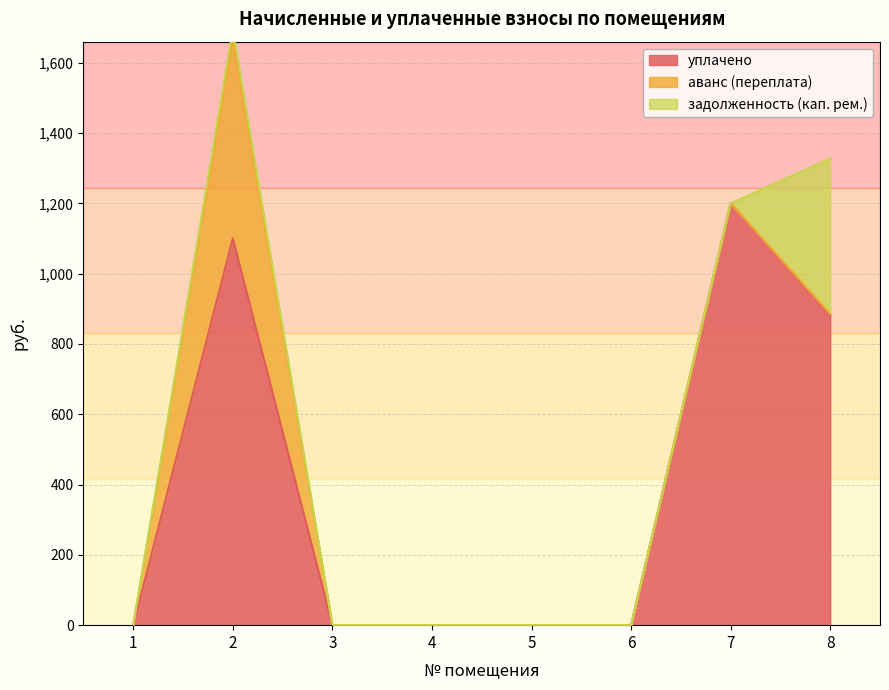

At how many categories does at least one series exceed 820?

3